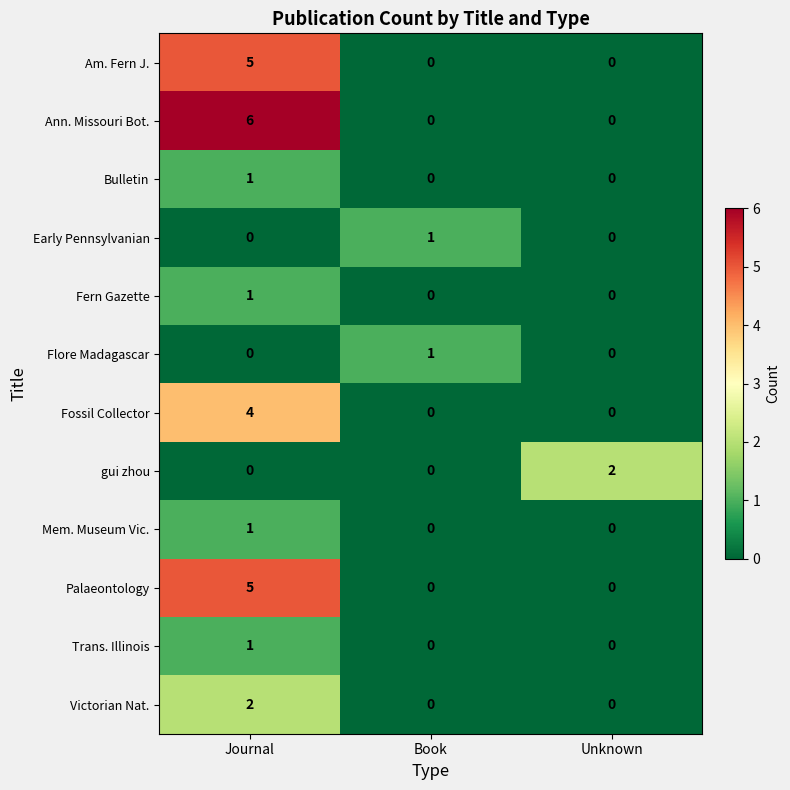

Which series has the largest total across all categories?

Ann. Missouri Bot.